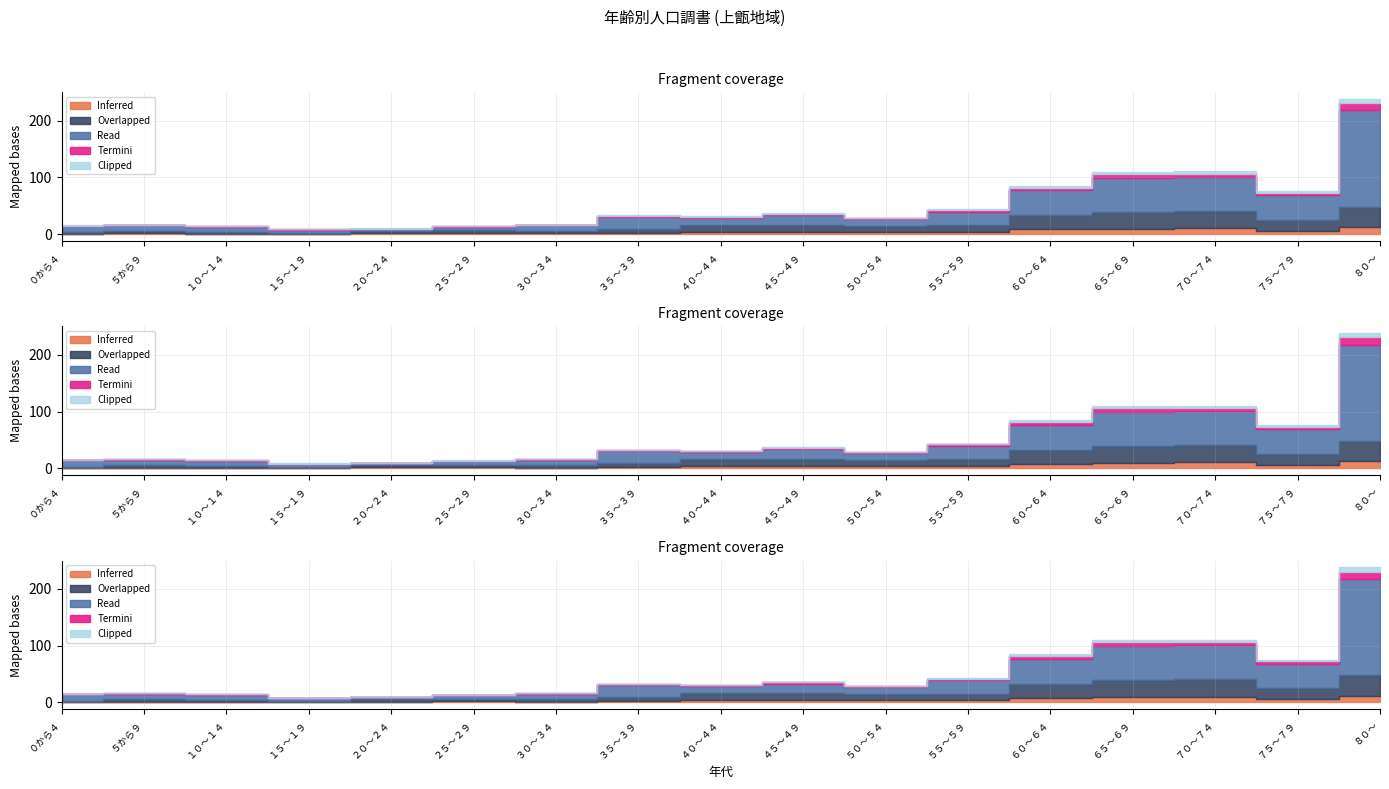

At how many categories does at least one series exceed 131?

1